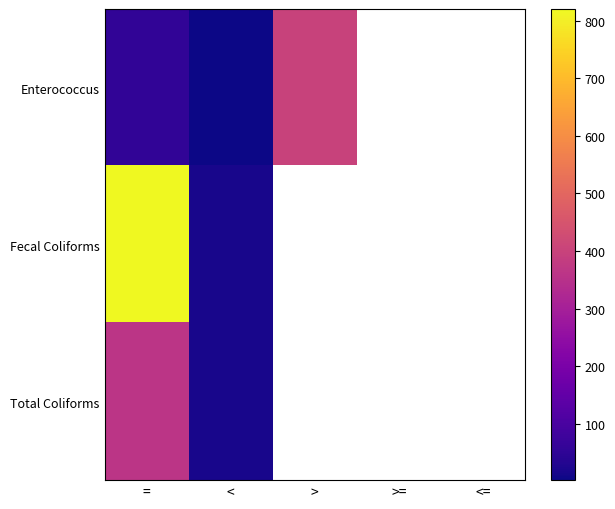

At how many categories does at least one series exceed 732?

1